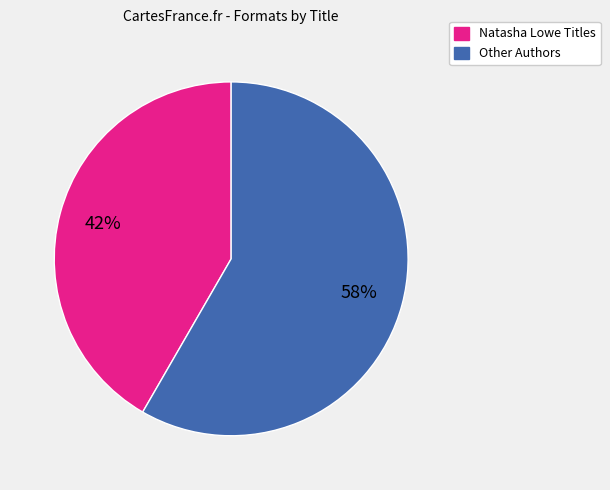

Is there a majority slice in this chart?

Yes